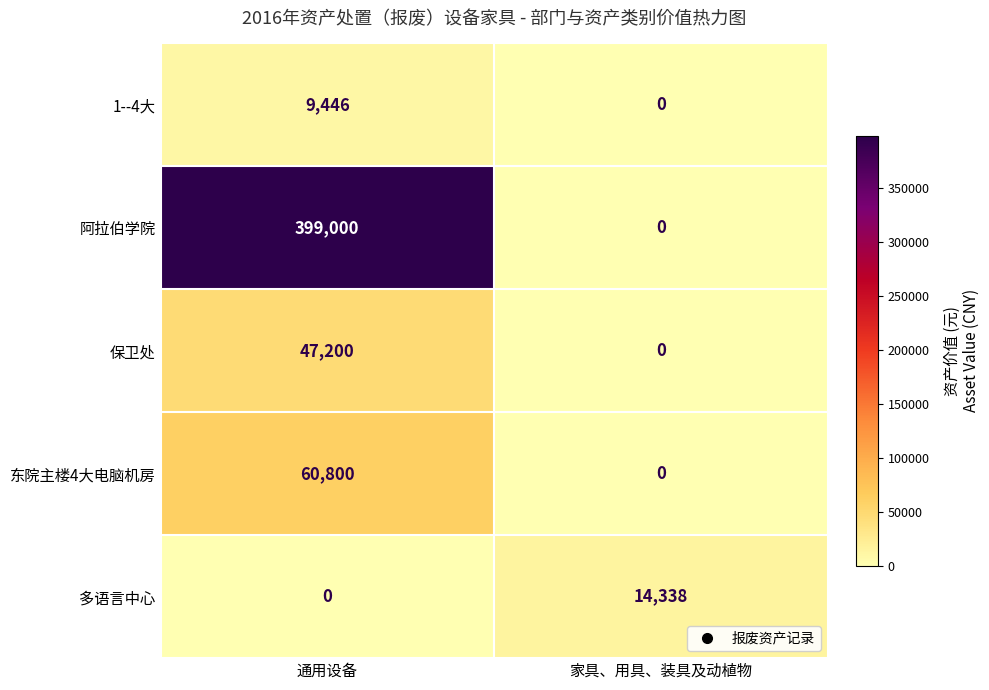

Rank the series at 通用设备 from highest to lowest value.

阿拉伯学院, 东院主楼4大电脑机房, 保卫处, 1--4大, 多语言中心